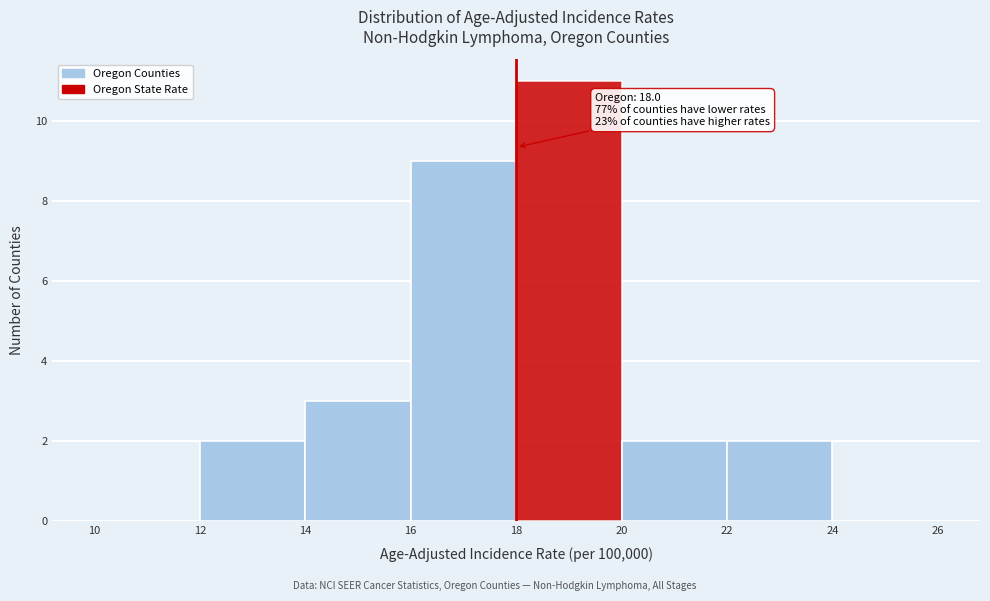

Over which range of the x-axis is the bar tallest?

18 to 20